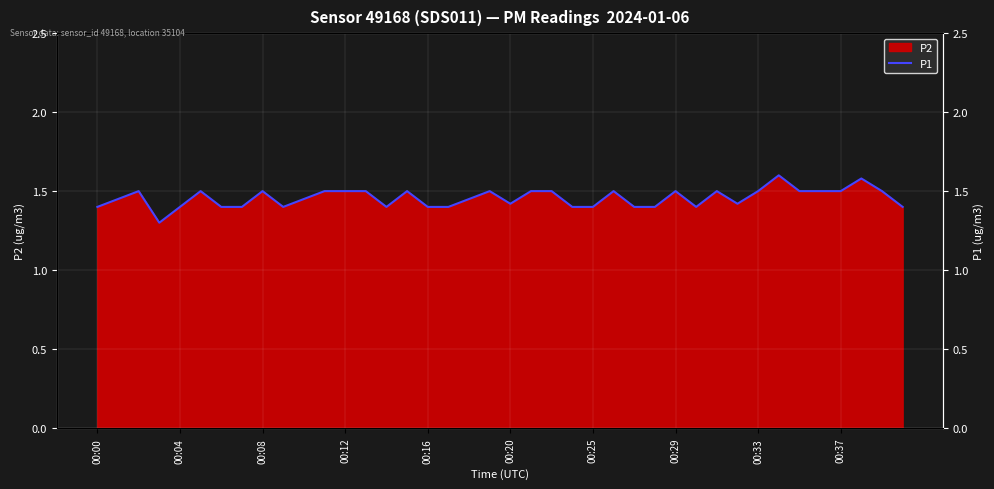

What is the sum of all values?

58.3